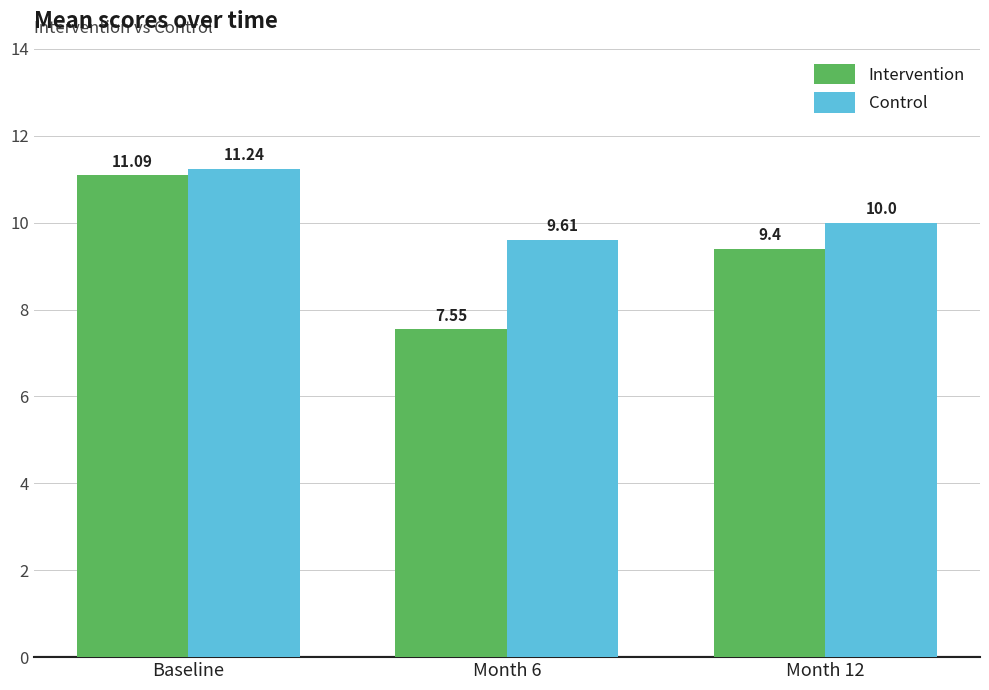

What is the value of the Control bar at the 3rd from the left?

10.0